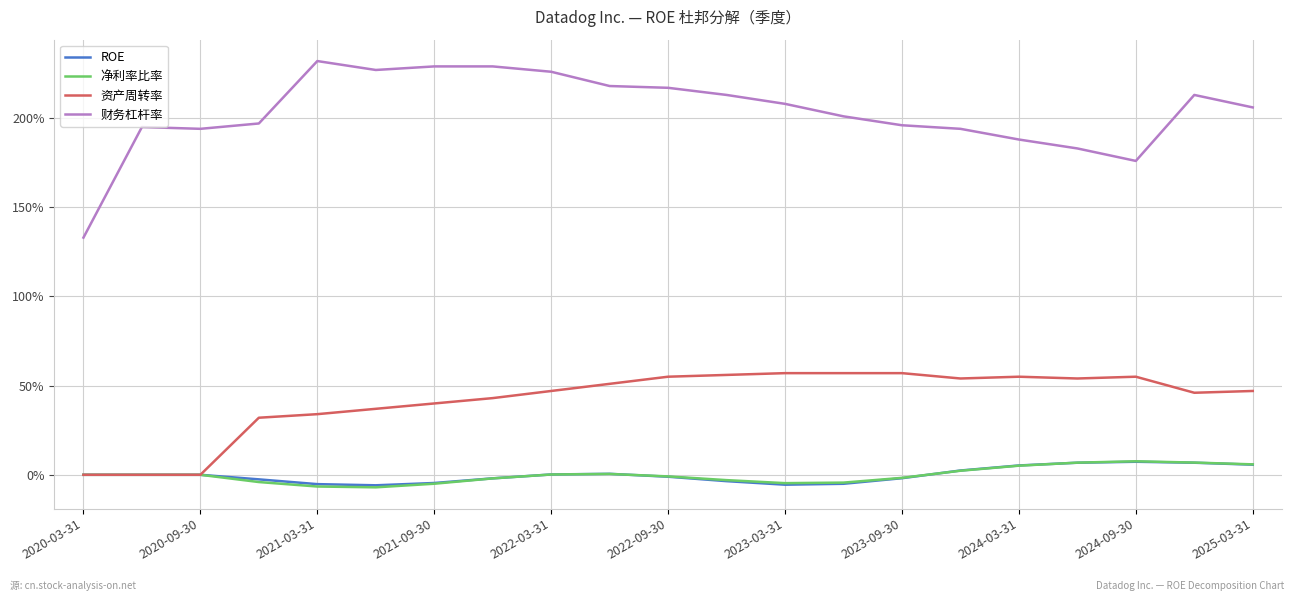

Is this an area chart (filled region under the line)?

No